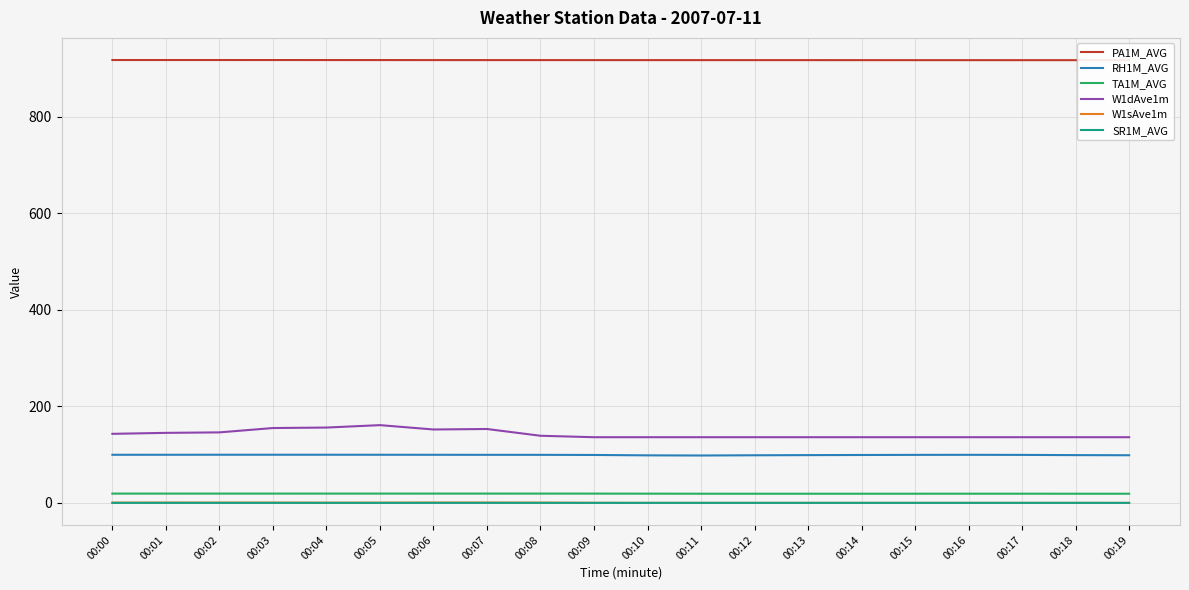

True or false: TA1M_AVG and PA1M_AVG cross at least once.

False